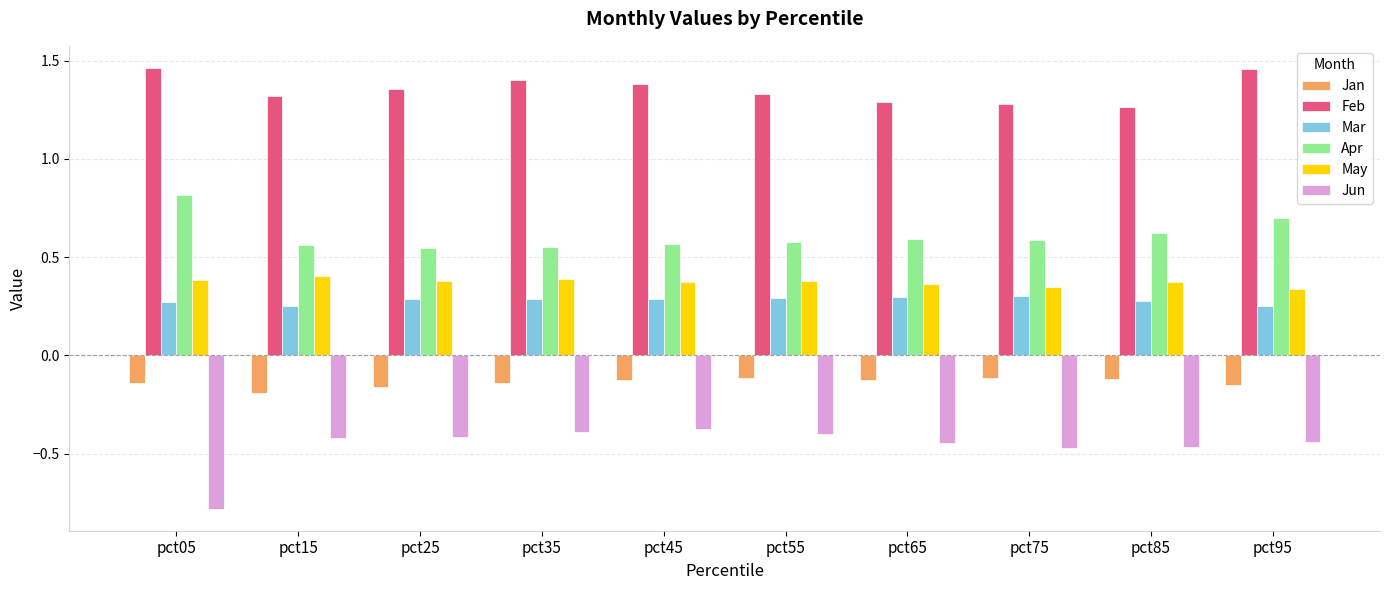

What is the sum of the Apr values at pct35 and pct55?

1.1